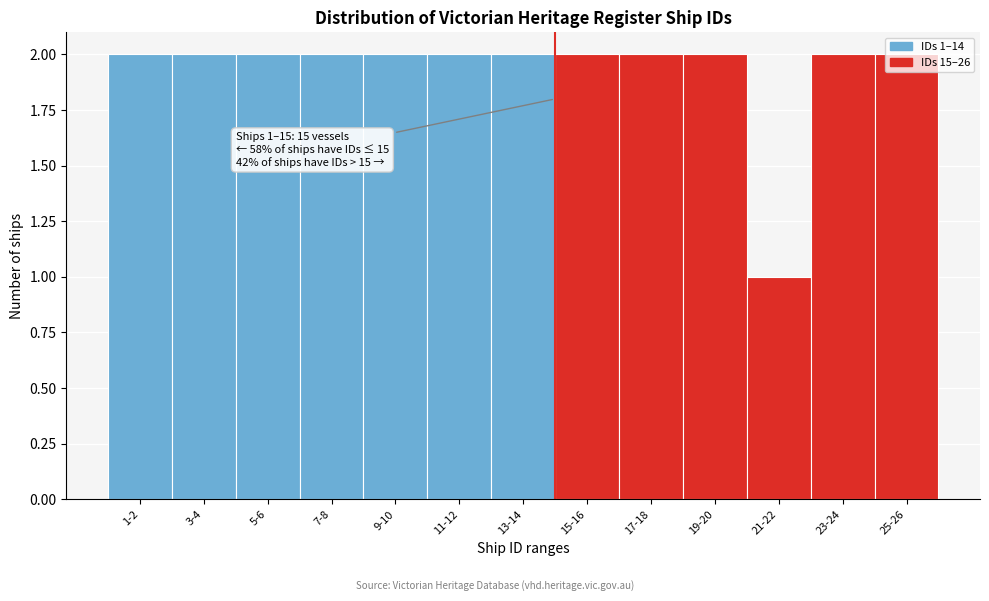

At which category does the chart reach its minimum across all series?

21-22